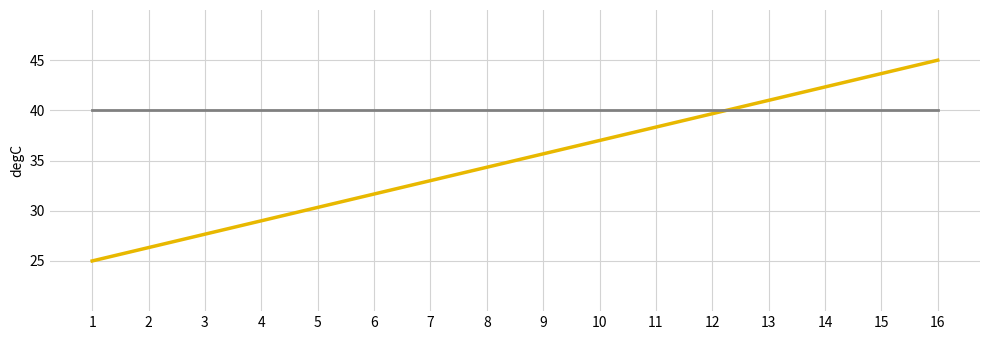

What is the smallest value displayed?

25.0